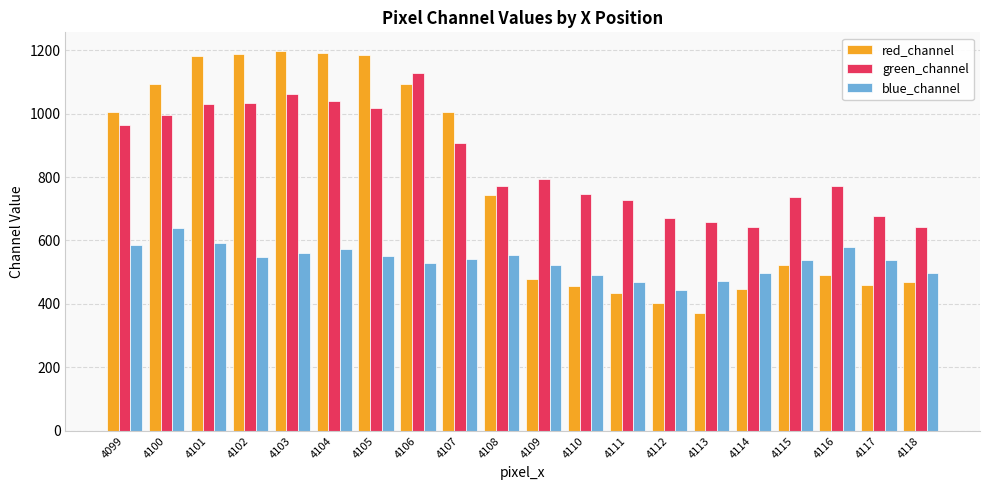

How many bars are there in each group?

3